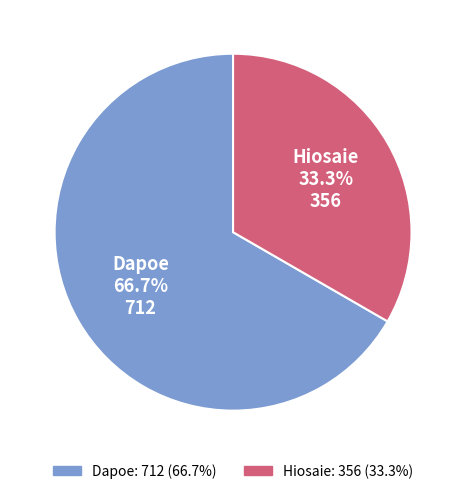

What portion of the pie excludes Dapoe?

33.3%